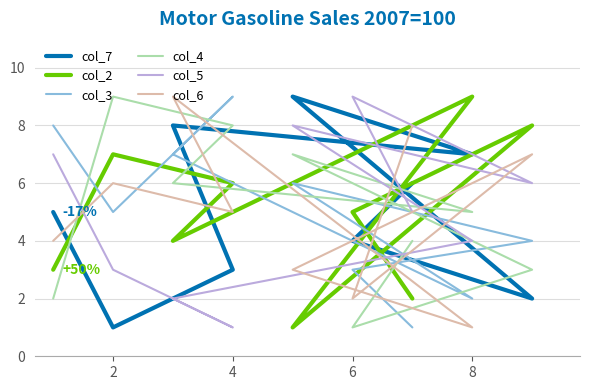

What is the smallest value displayed?

1